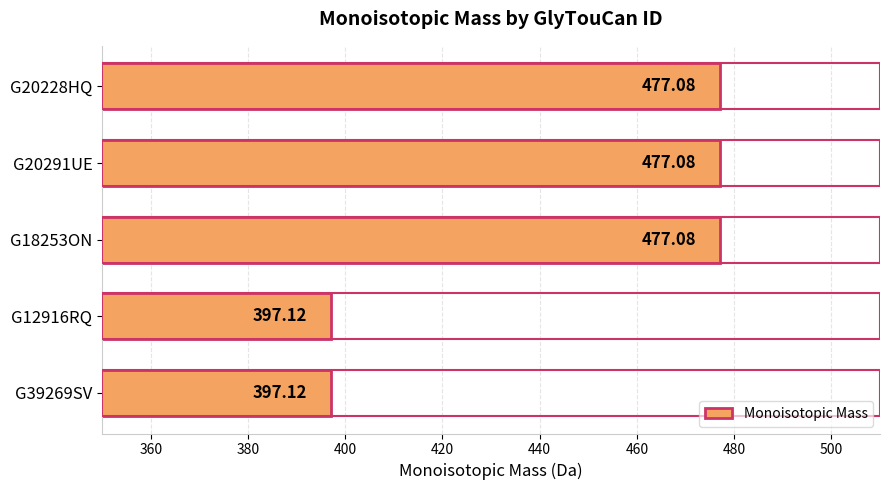

What is the difference between the maximum and second lowest values?

80.0